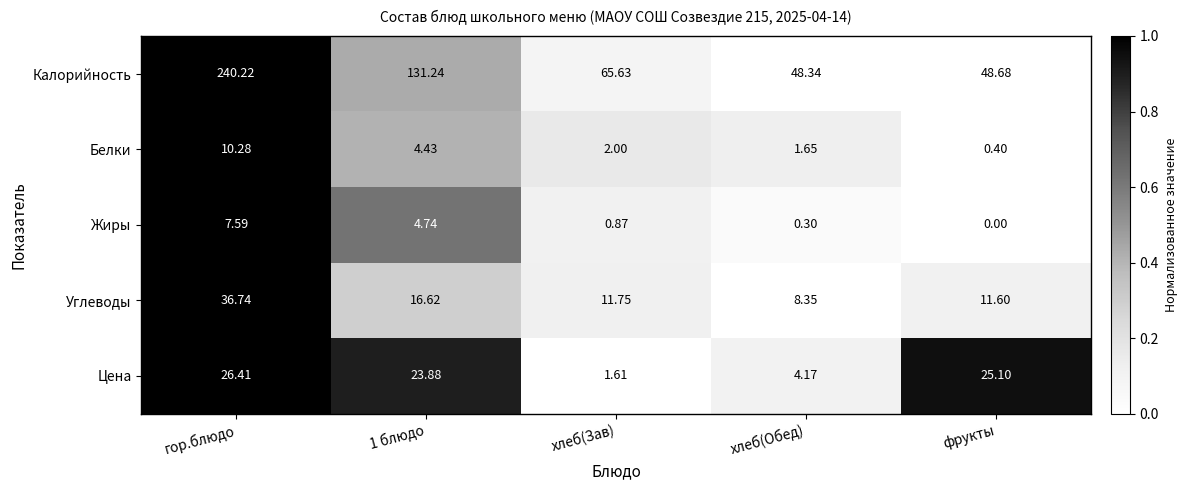

Where does the Цена series first go above 23?

гор.блюдо